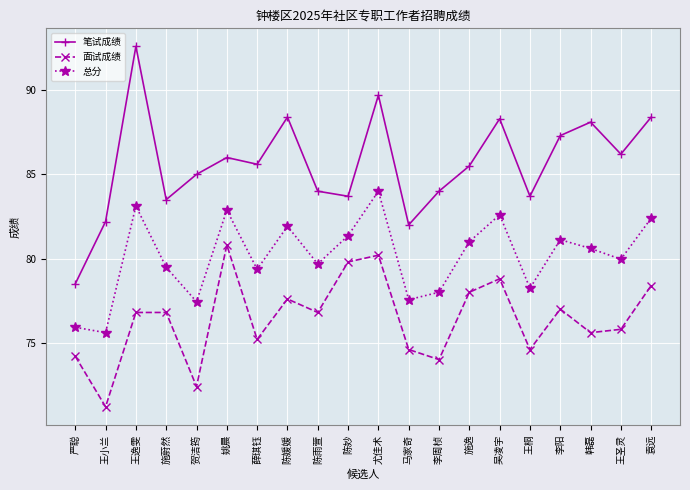

True or false: 总分 has a value of 82.4 at 袁远.

True